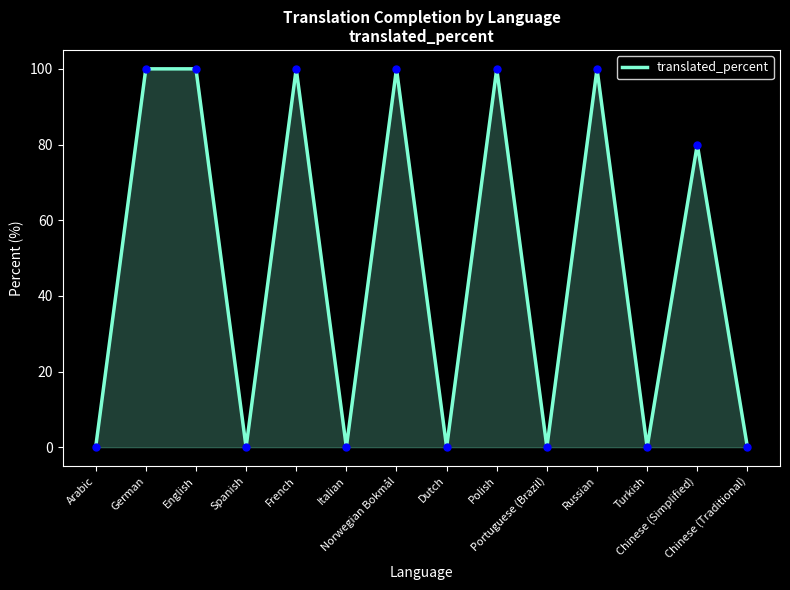

The chart shows a value of 31 at English. True or false?

False